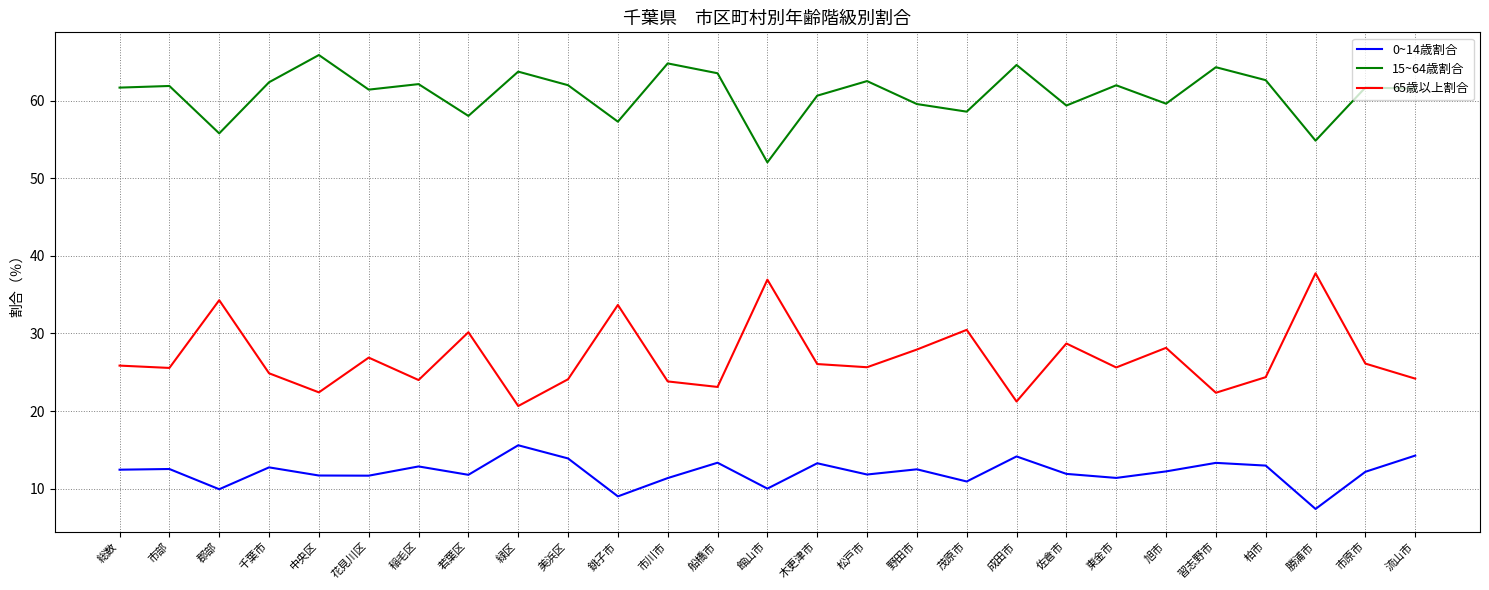

Is it true that 0~14歳割合 equals 12.9 at 稲毛区?

True